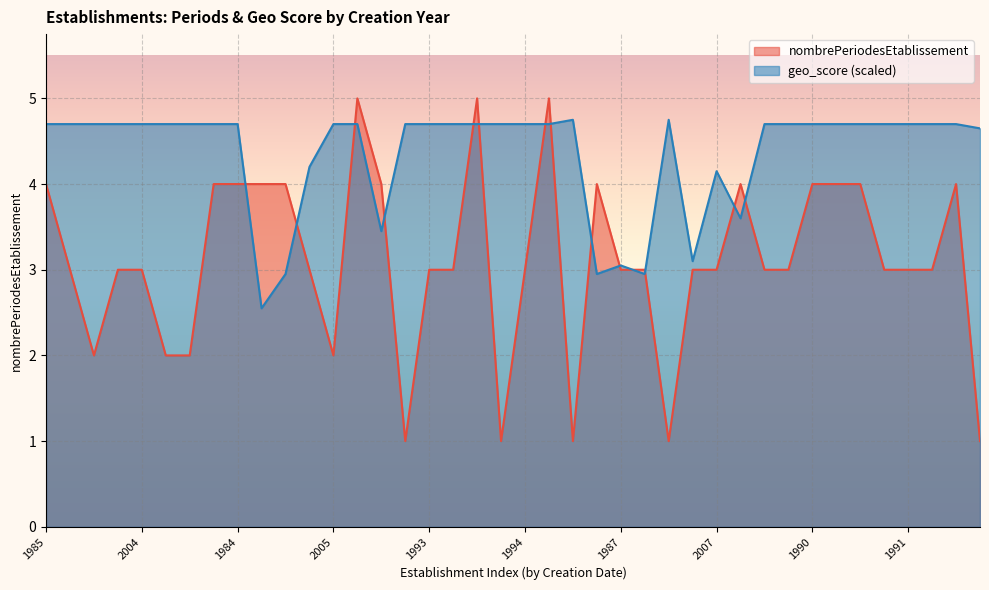

What are all the series names shown in the legend?

nombrePeriodesEtablissement, geo_score (scaled)